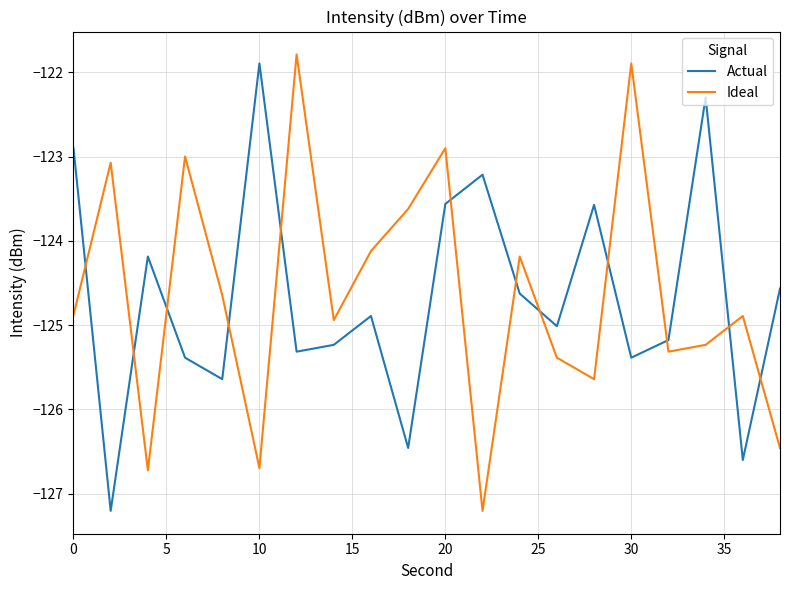

Which series ends up on top after the final intersection of Ideal and Actual?

Actual